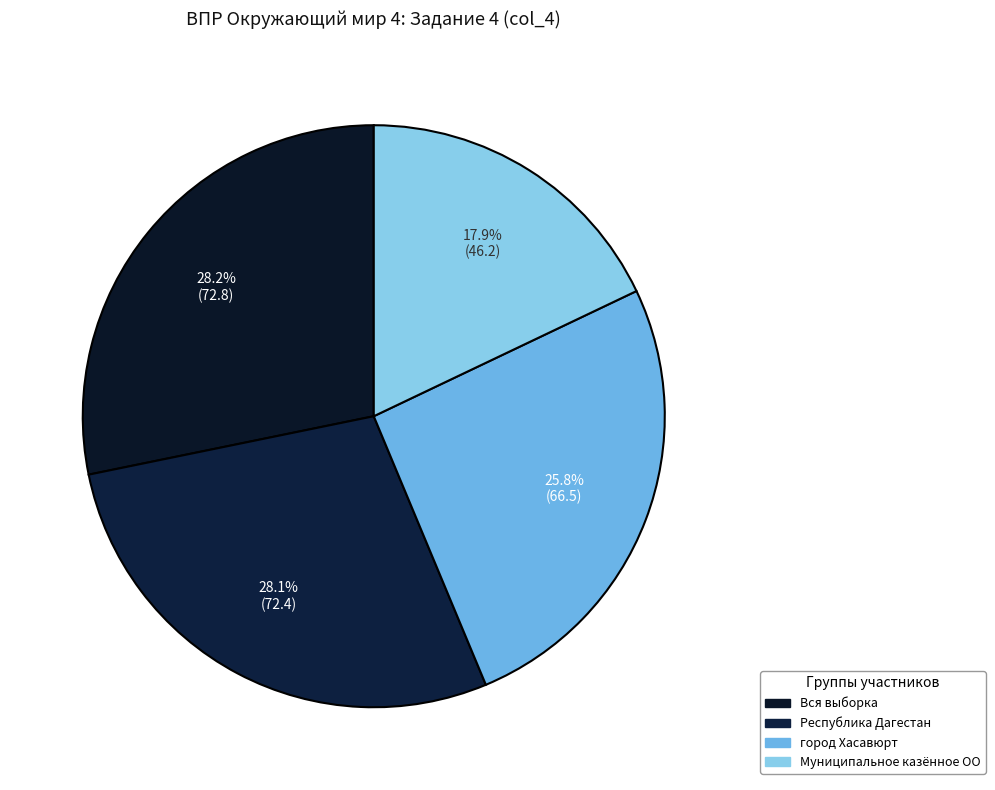

Is Муниципальное казённое ОО the majority of the pie?

No